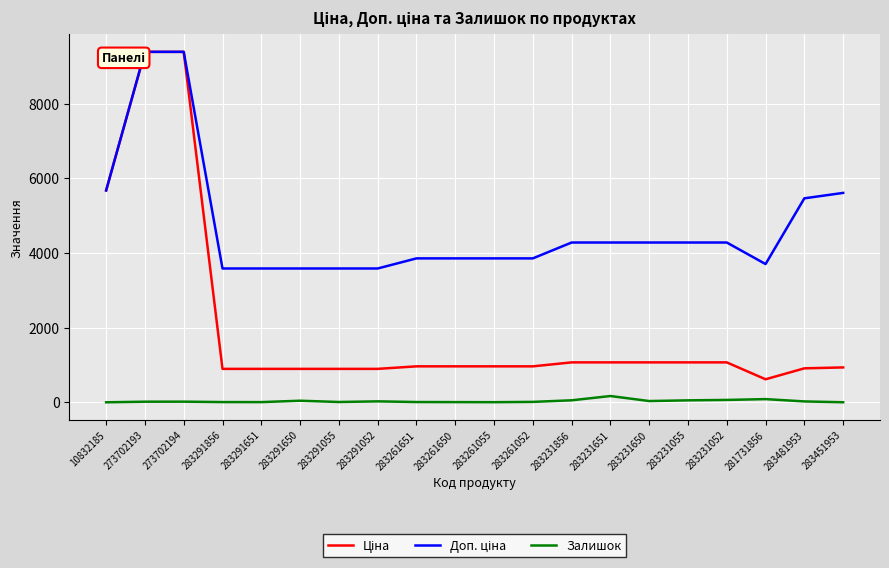

At which label does Ціна first exceed 963?

10832185